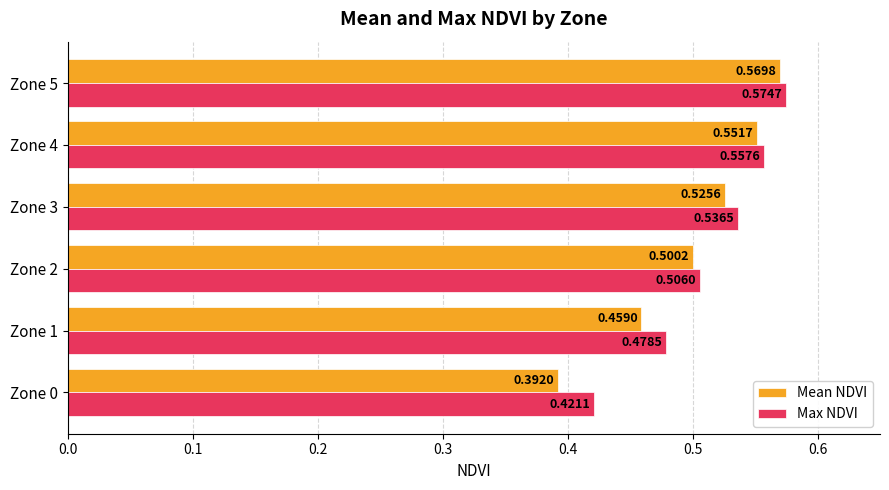

List the series in order of their overall mean, highest first.

Max NDVI, Mean NDVI